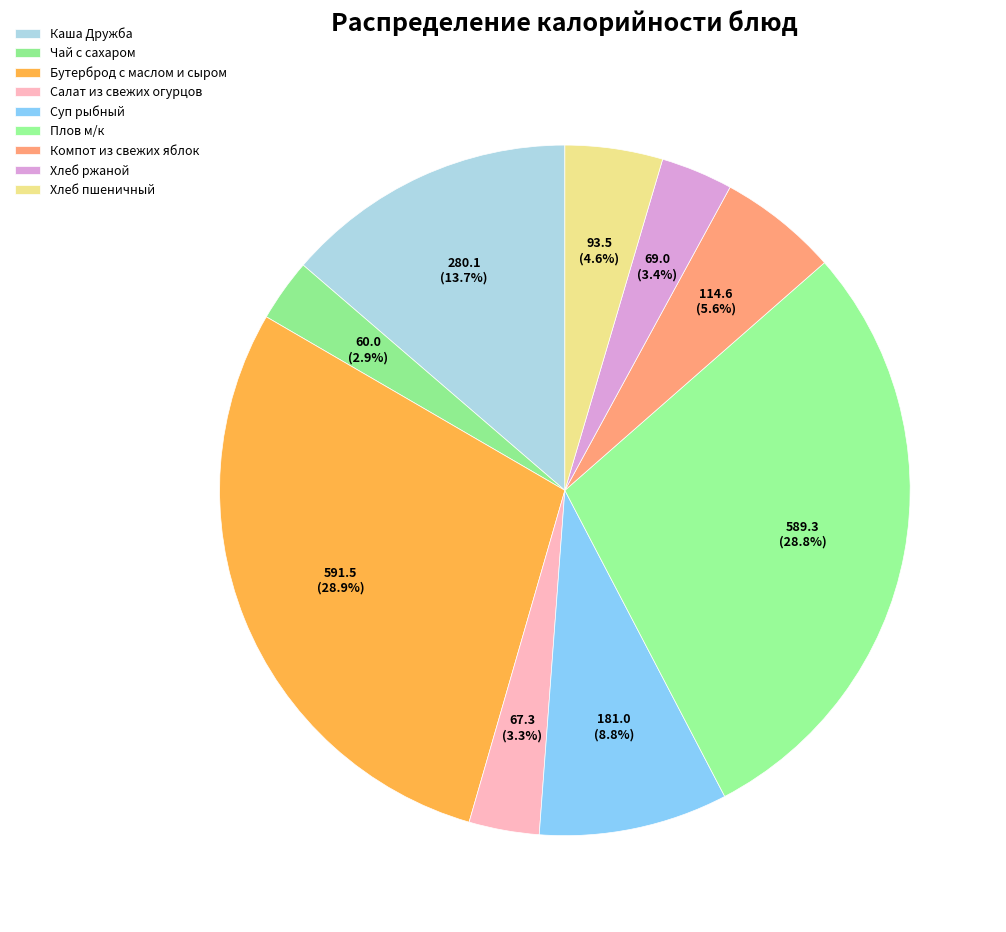

How many slices are in this pie chart?

9